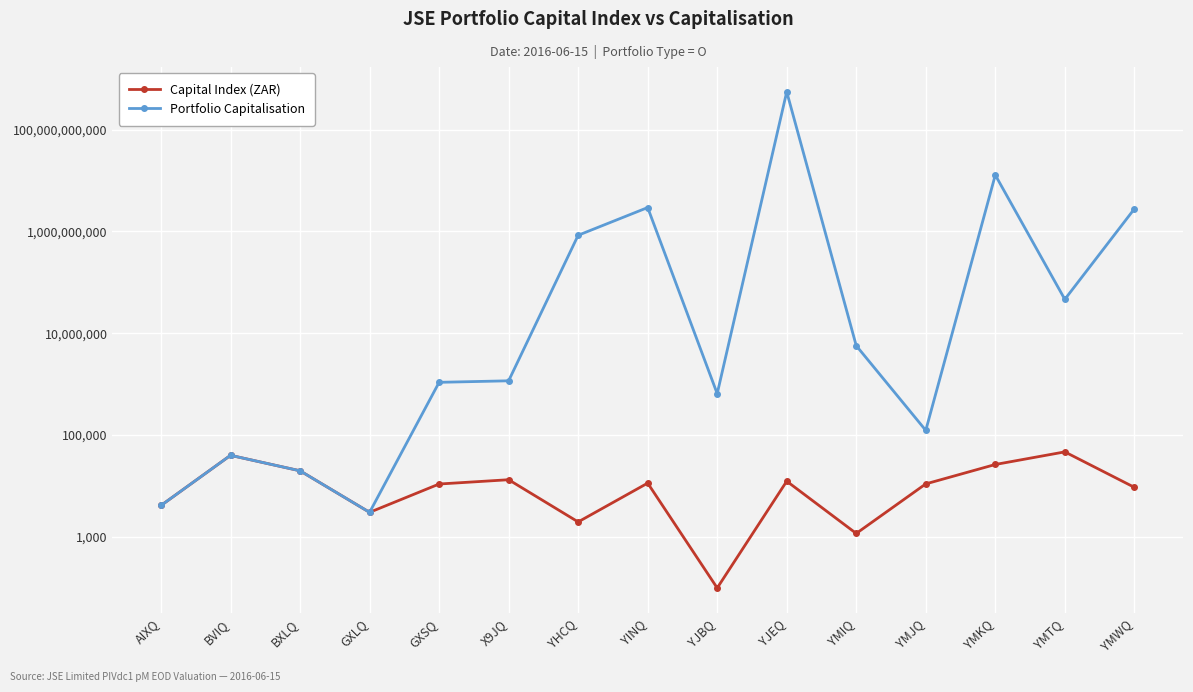

What are all the series names shown in the legend?

Capital Index (ZAR), Portfolio Capitalisation